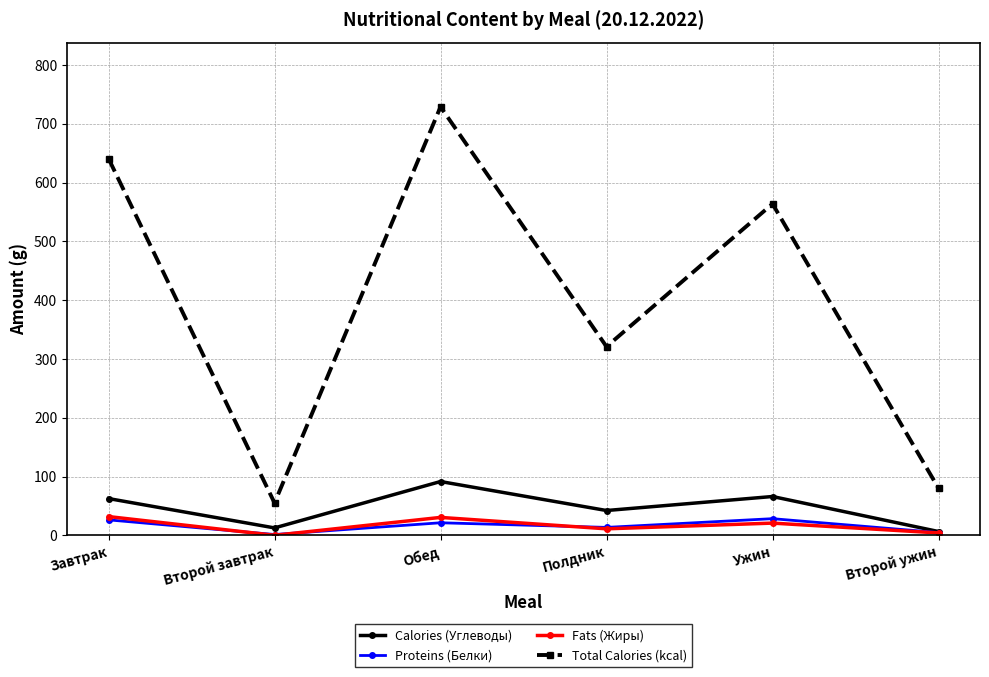

What position from the right is Второй ужин?

1